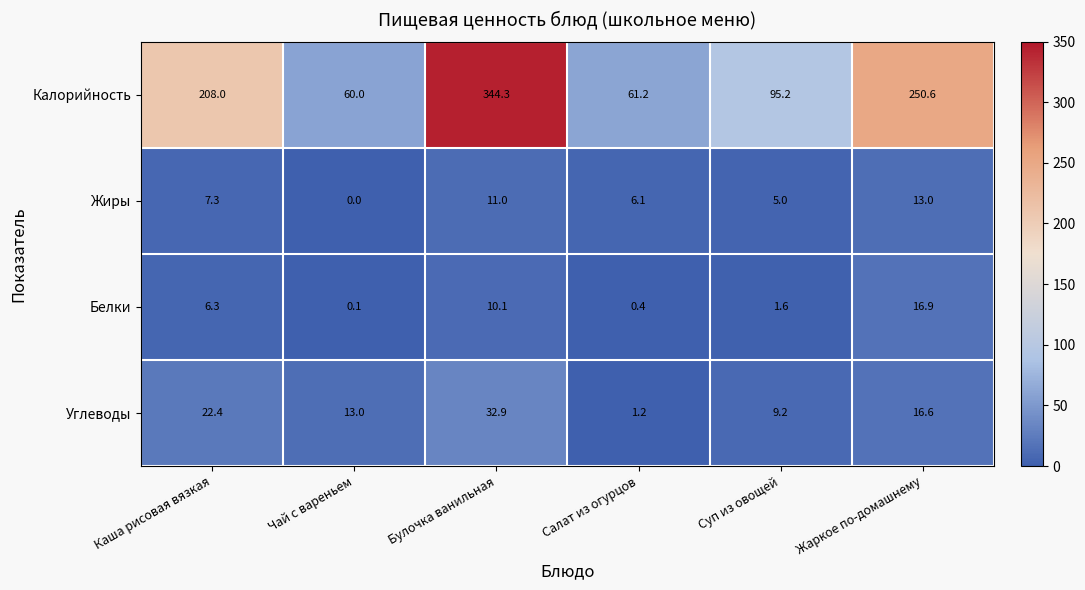

How many data points does each series have?

6